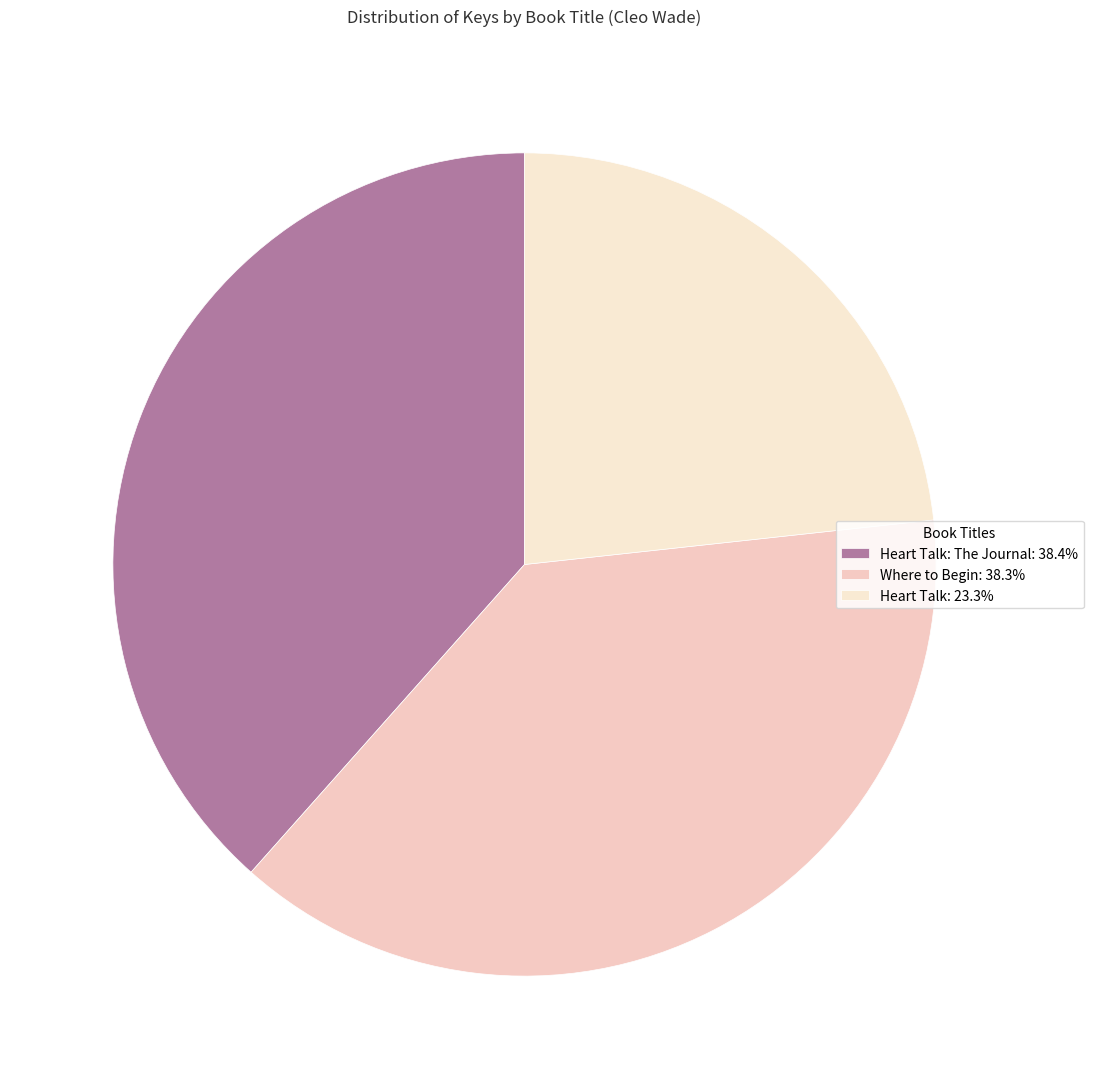

Is there a majority slice in this chart?

No